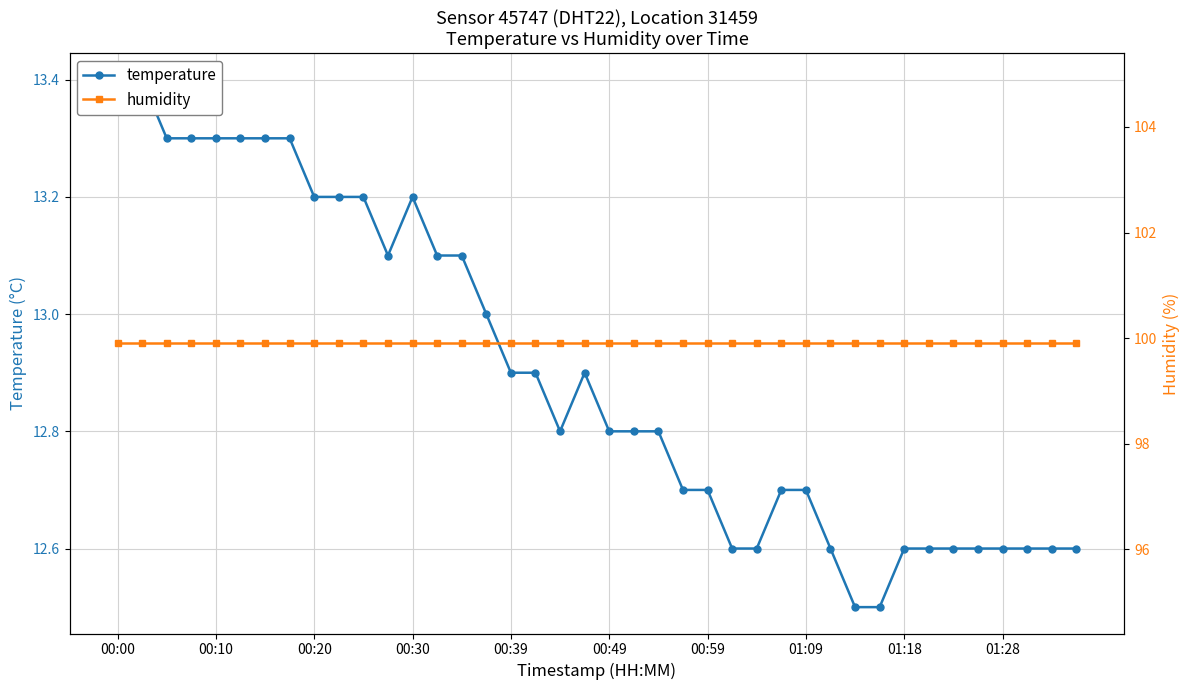

What is the sum of the humidity values at 28 and 00:59?

199.8